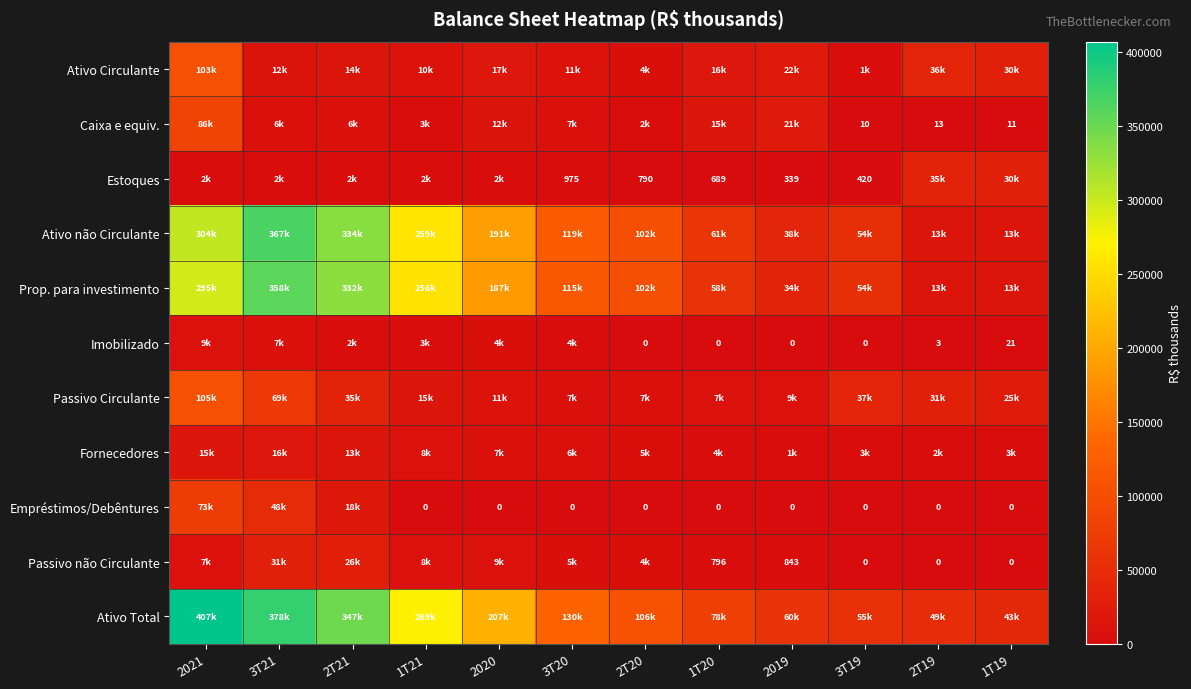

What is the difference between the Imobilizado values at 2T19 and 1T20?

3.0